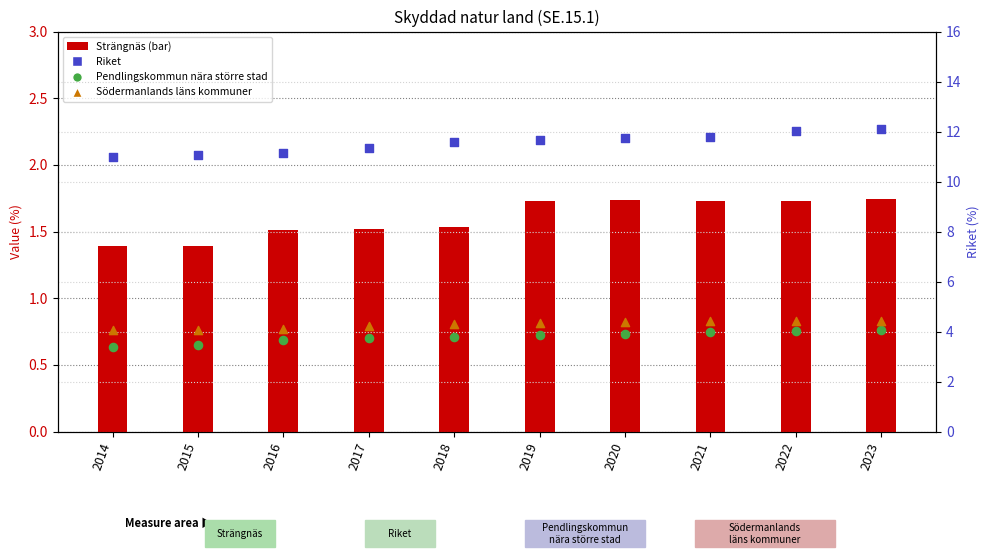

Which series reaches the maximum Y coordinate?

Riket